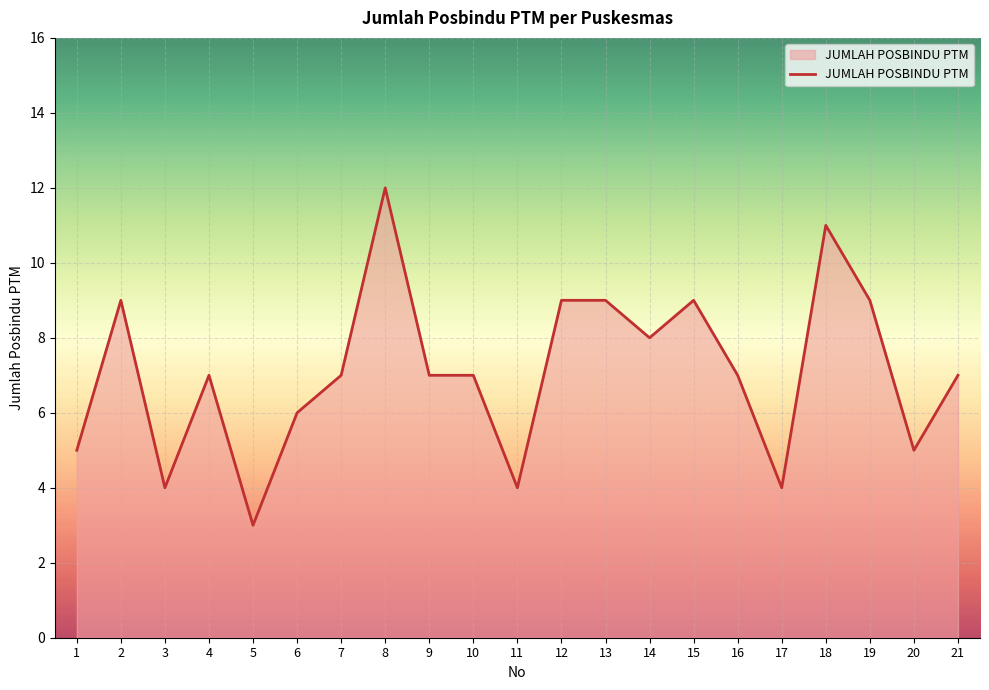

What is the approximate value at 20?

5